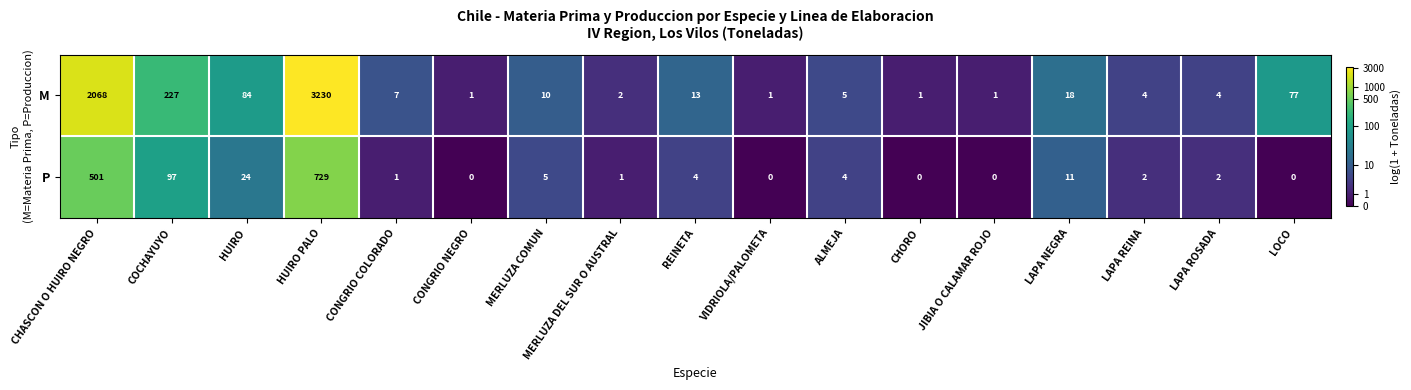

List the series in order of their overall mean, lowest first.

P, M